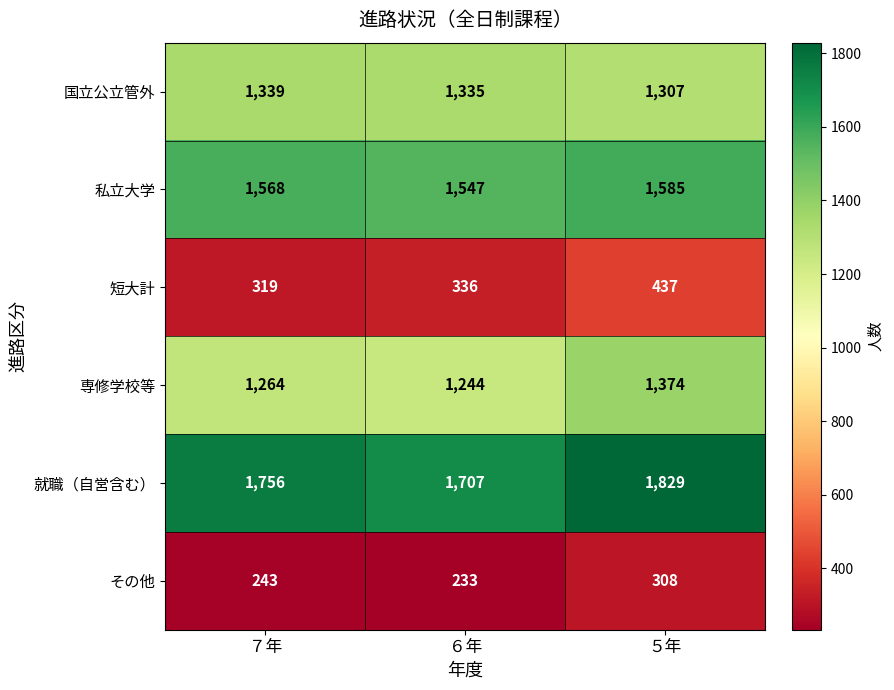

What is the average value of the 短大計 series?

364